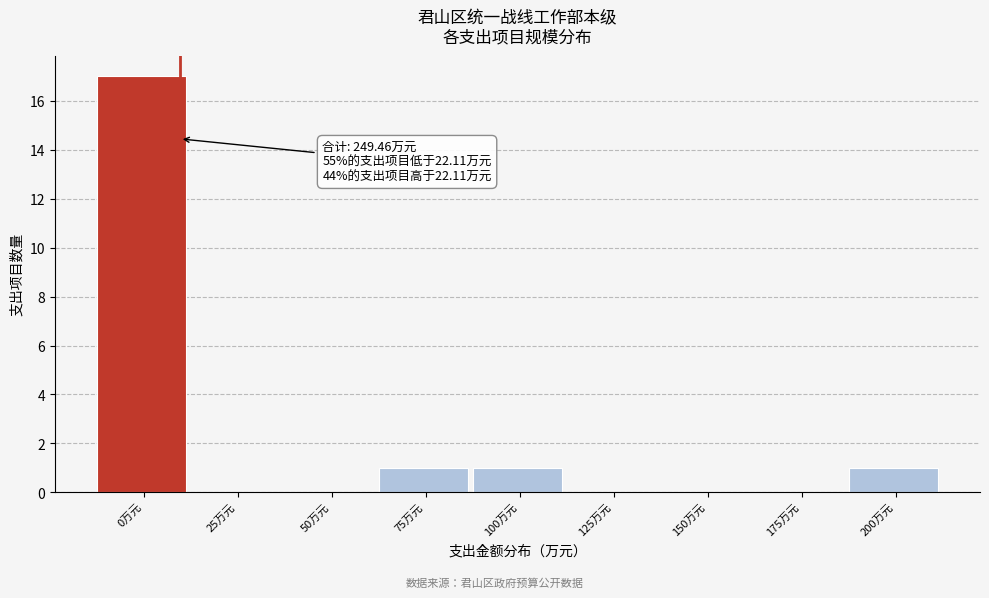

Reading left to right, what are all the values shown in this chart?

0万元=17	25万元=0	50万元=0	75万元=1	100万元=1	125万元=0	150万元=0	175万元=0	200万元=1